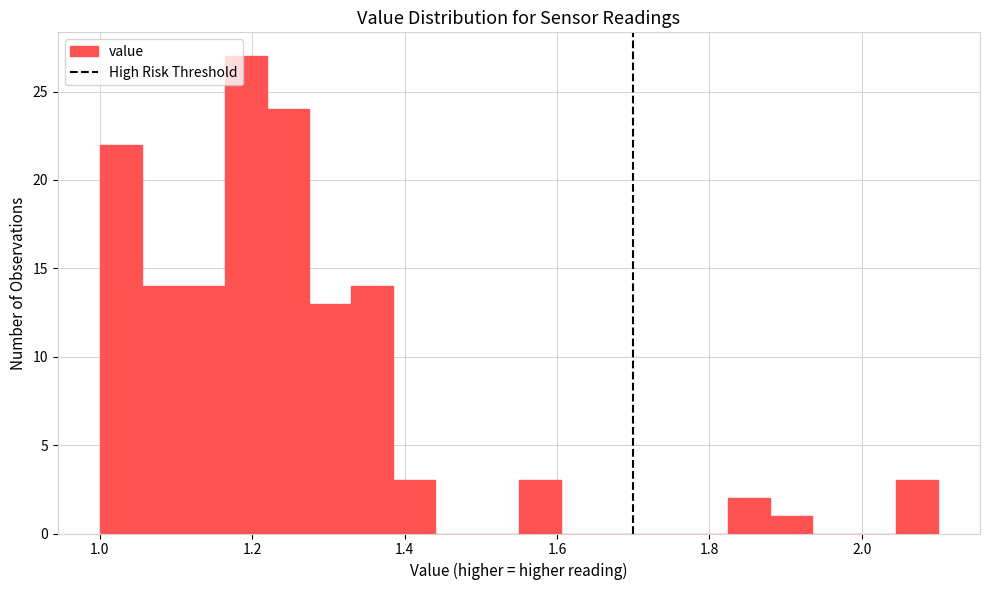

Around what value on the x-axis is the tallest bar? Give the approximate position of its centre, as read against the axis.

1.20